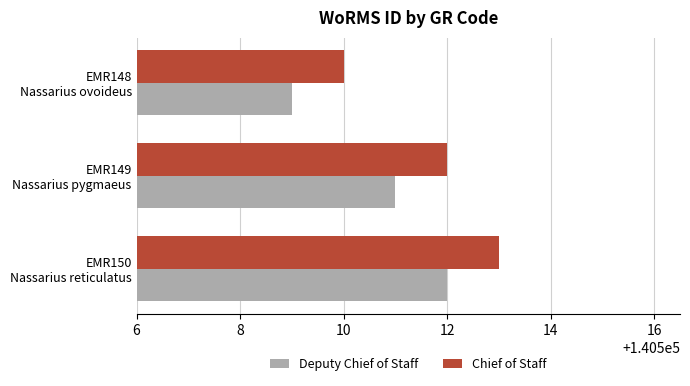

What are all the series names shown in the legend?

Deputy Chief of Staff, Chief of Staff